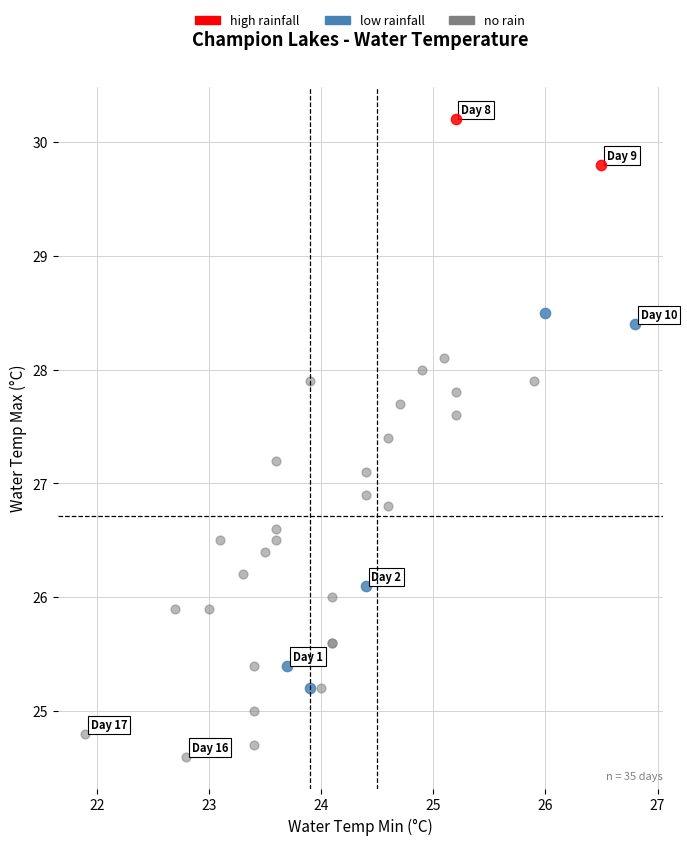

What are all the series names shown in the legend?

high rainfall, low rainfall, no rain